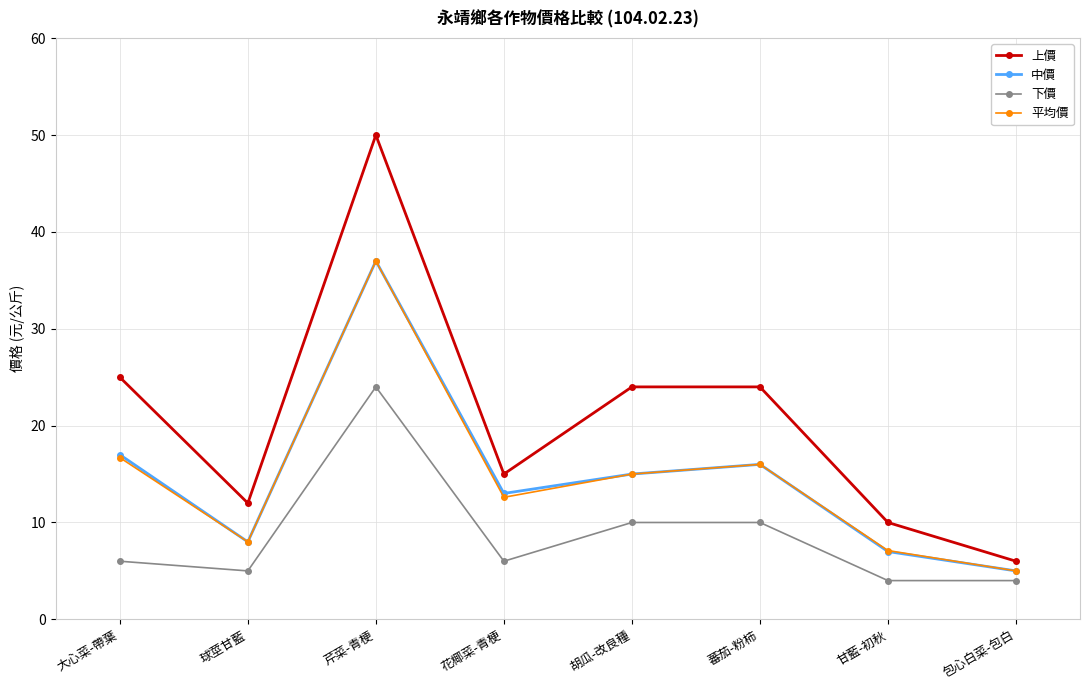

The value of 平均價 at 花椰菜-青梗 is 5.9. True or false?

False